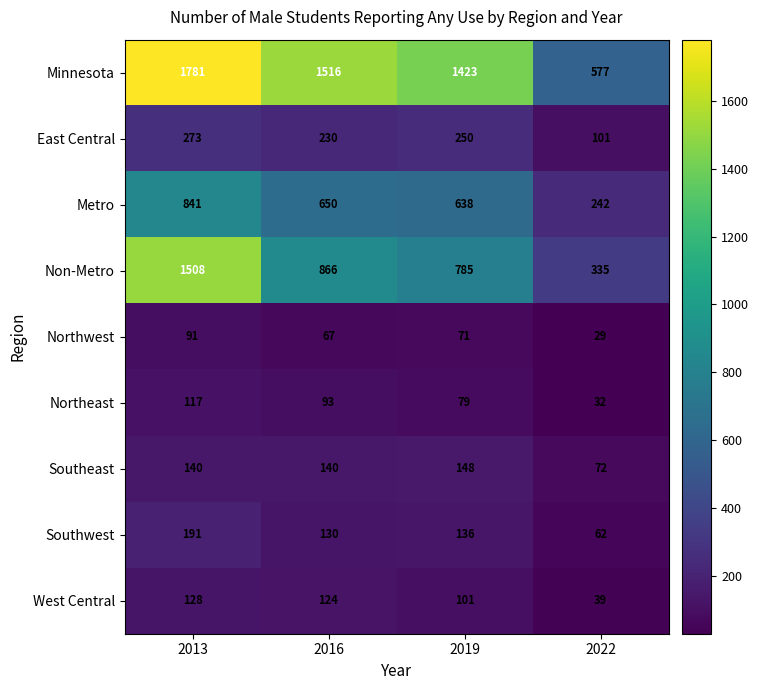

Which category has the highest value in the Metro series?

2013